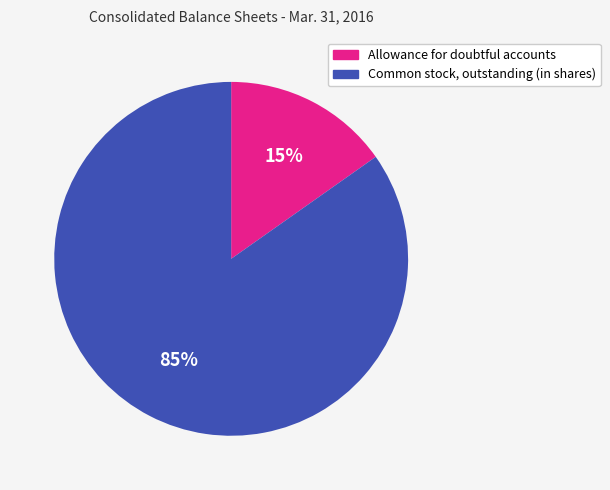

Rank the categories by value from lowest to highest.

Allowance for doubtful accounts, Common stock, outstanding (in shares)